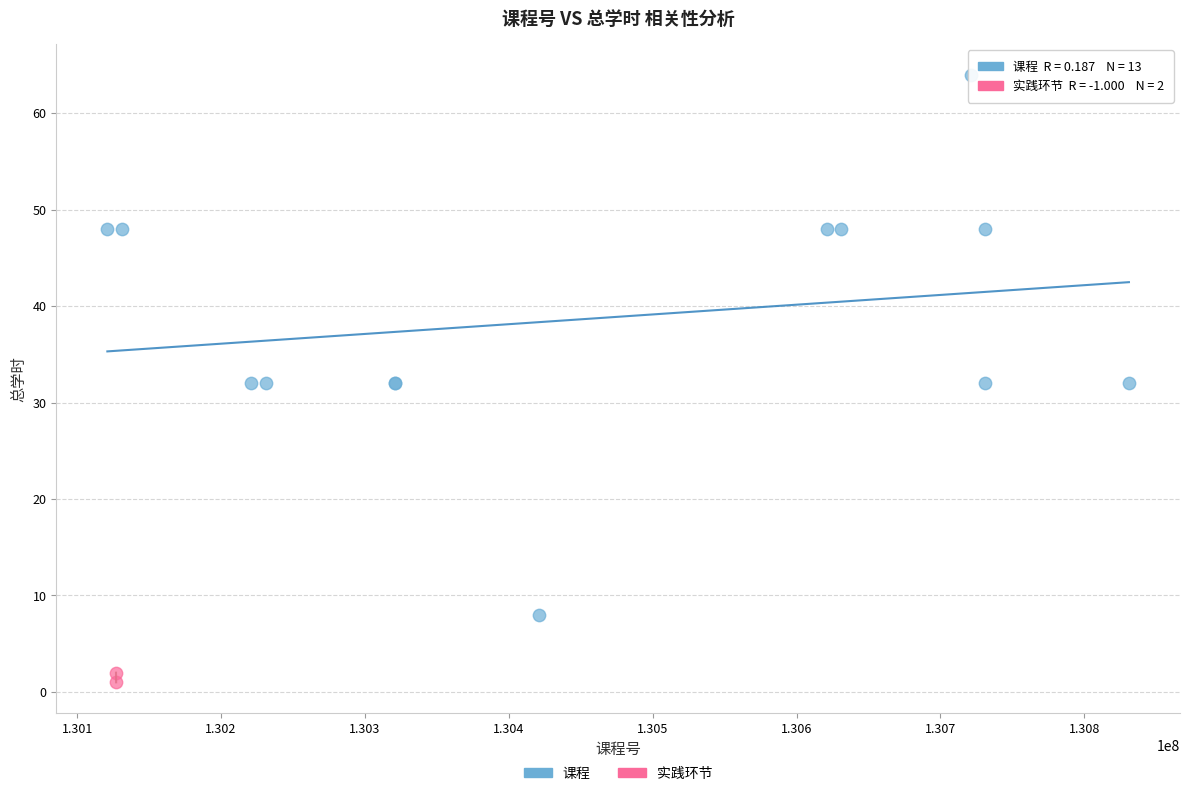

What are all the series names shown in the legend?

课程, 实践环节